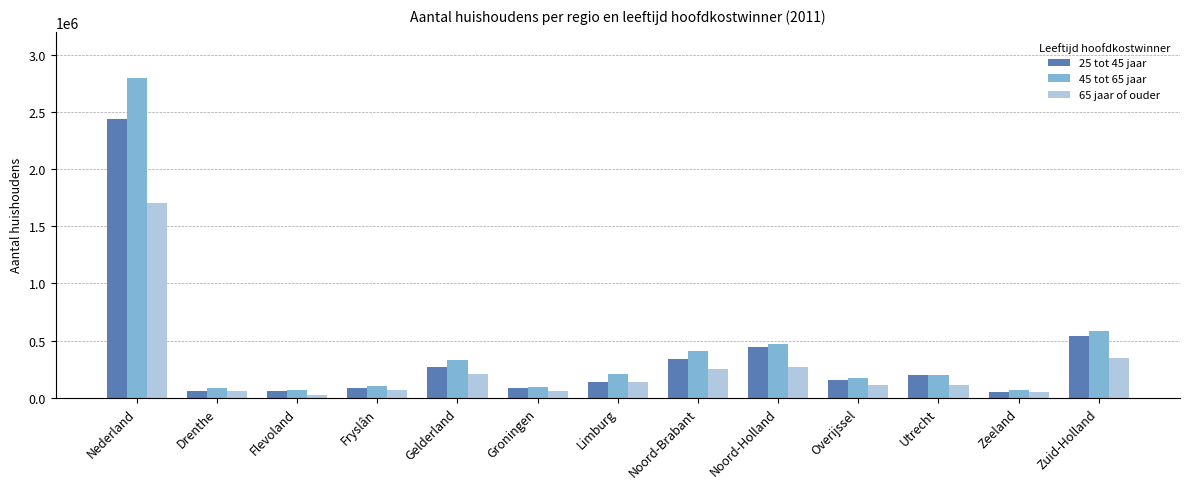

Where does the 25 tot 45 jaar series first go above 158000?

Nederland